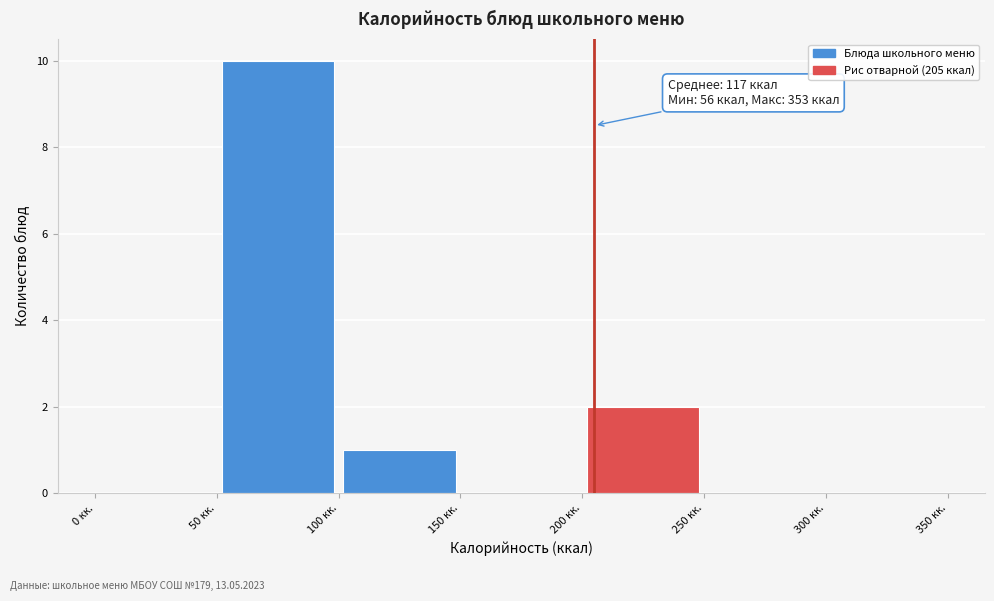

Which range on the x-axis has the tallest bar?

50 to 100